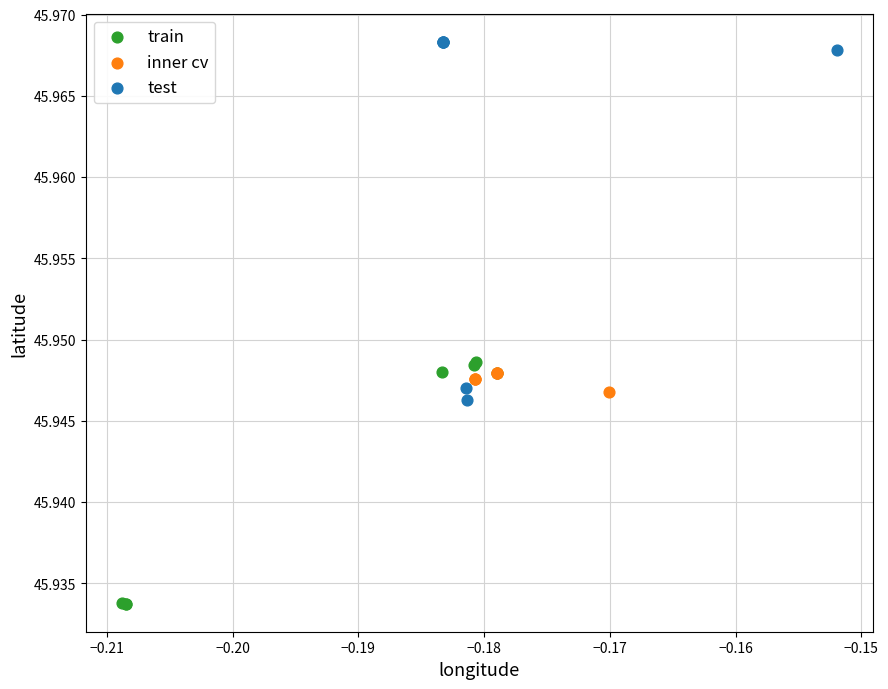

Which series has the widest spread of Y values?

test